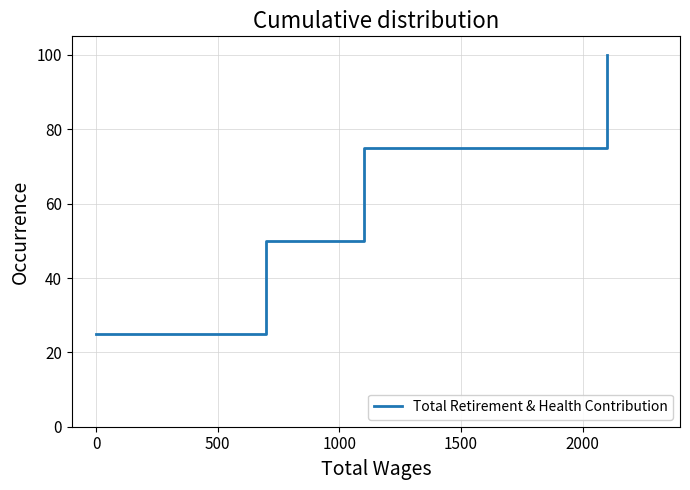

What is the sum of all values?

250